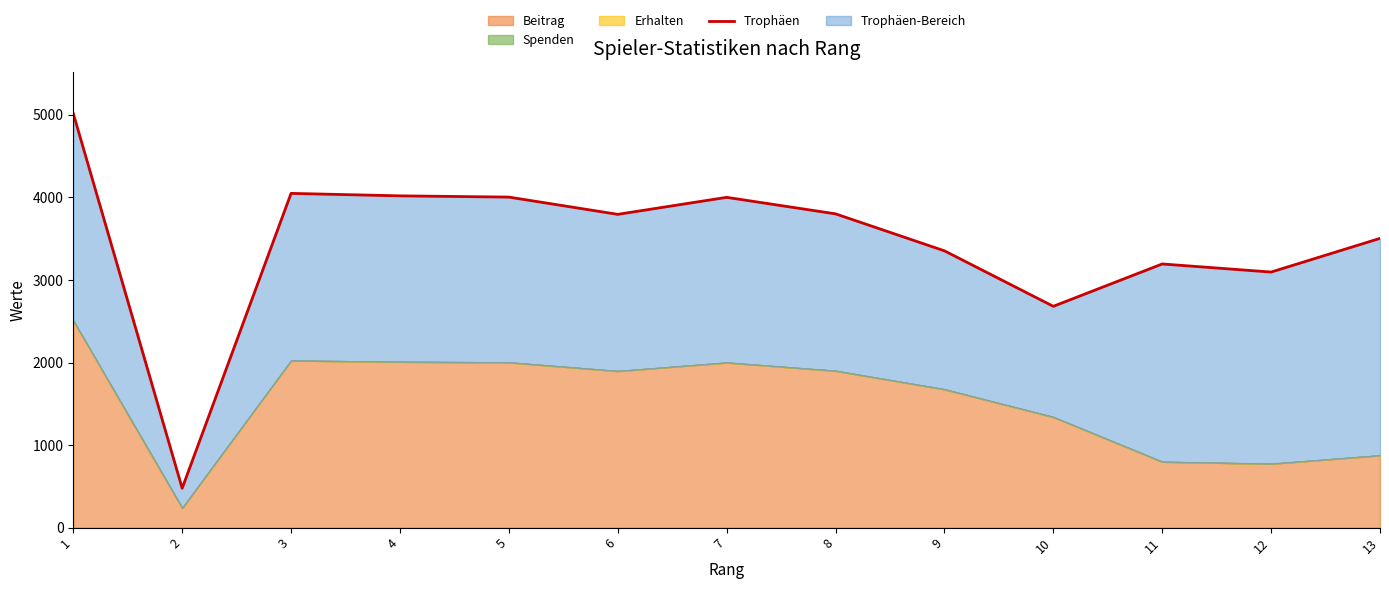

How many values are below 3795?

6